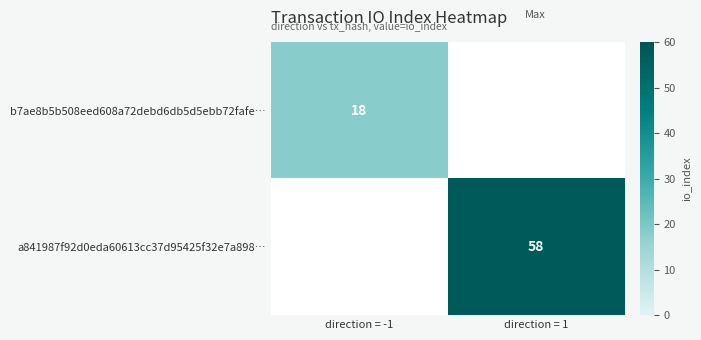

How many distinct data groups are displayed?

2